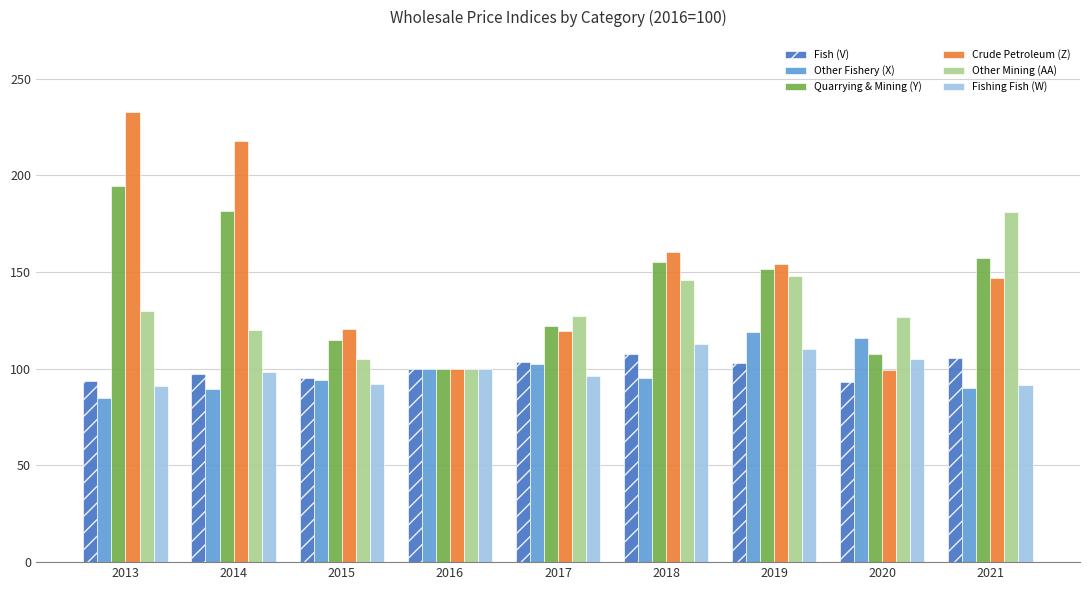

What is the difference between the maximum and minimum values in the Crude Petroleum (Z) series?

133.4